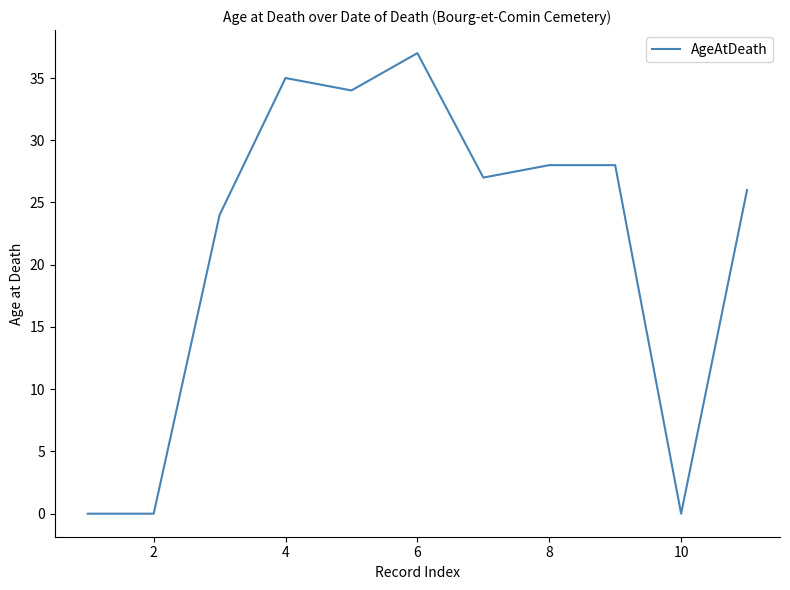

What is the difference between the maximum and second lowest values?

37